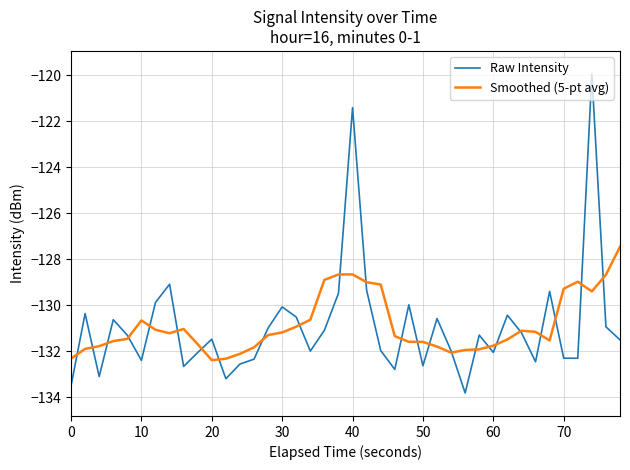

In Raw Intensity, how many points are lower than both neighbors (excluding endpoints)?

11